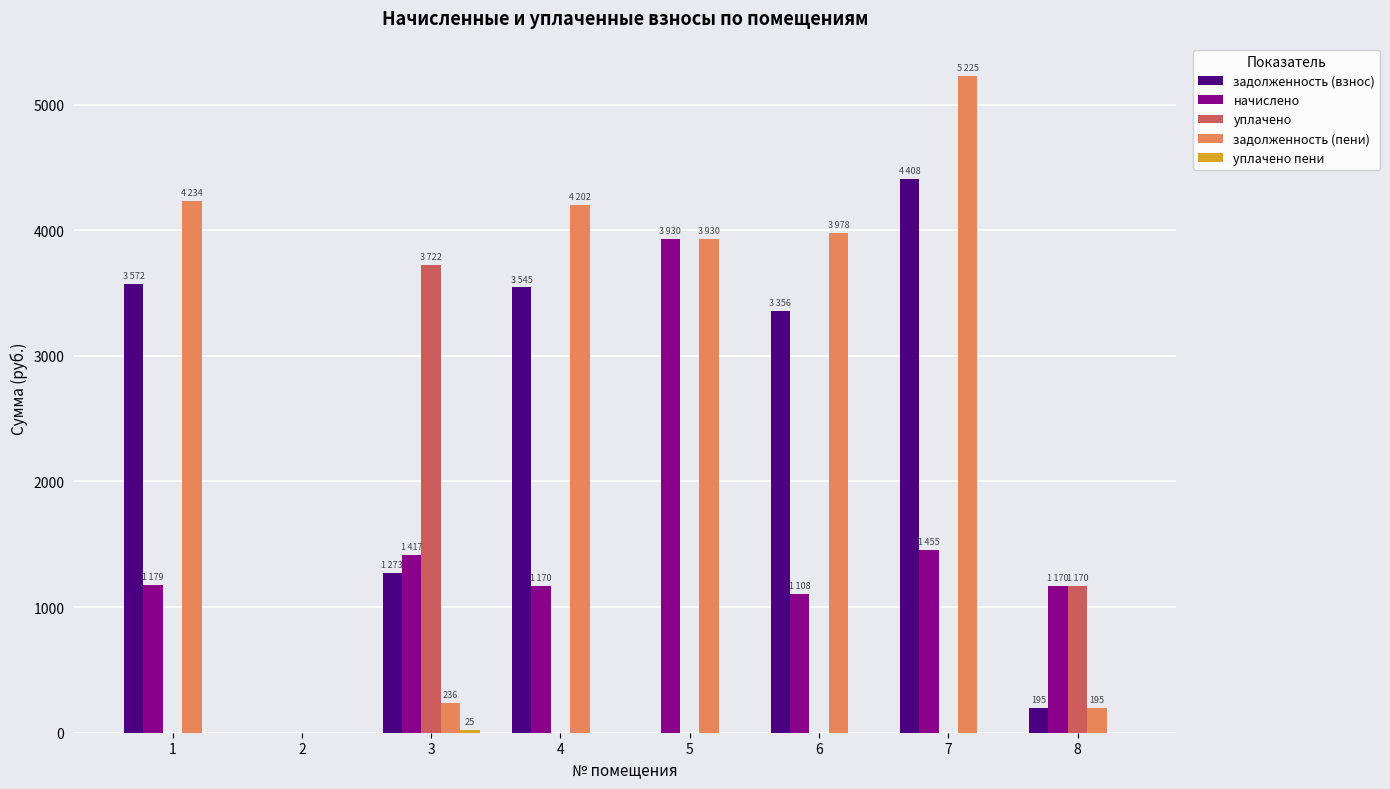

What is the spread (max minus min) of values at 8?

1170.2